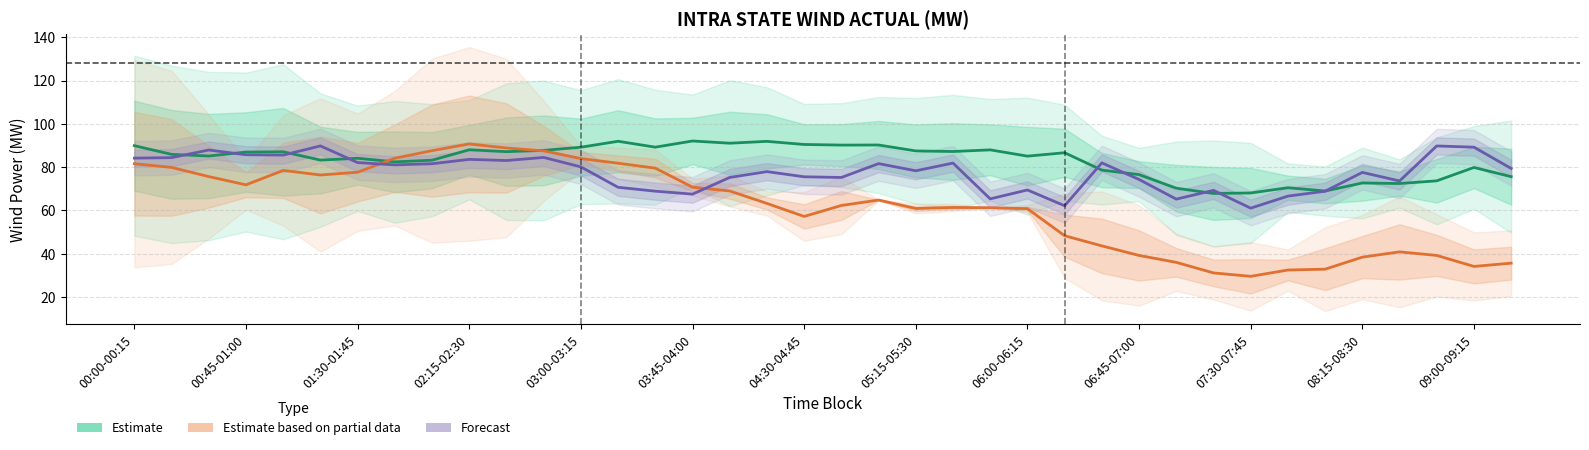

True or false: Estimate (Jun 01-03 avg) has more than 2 interior local peaks.

True